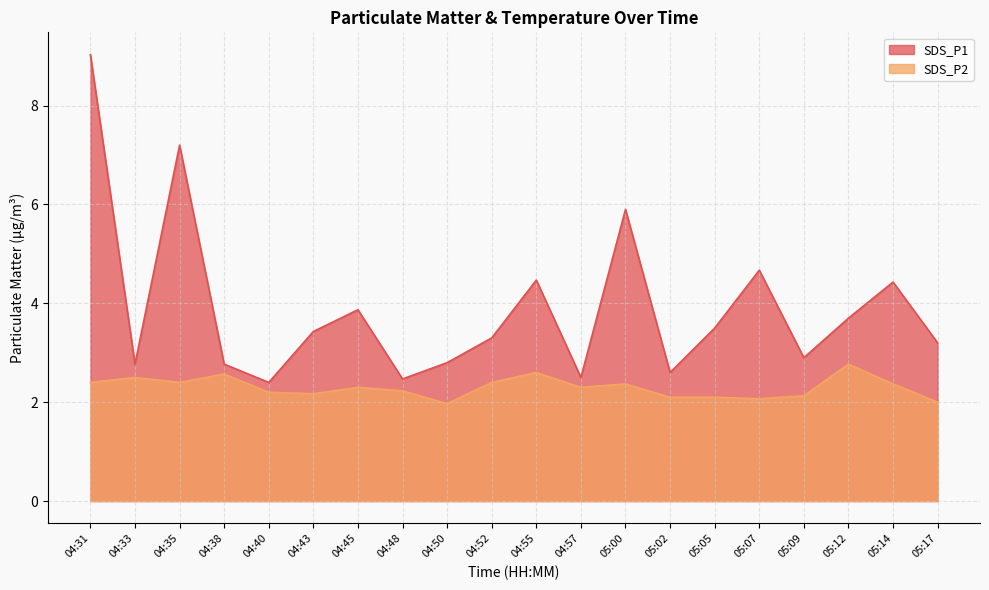

How many distinct data groups are displayed?

2